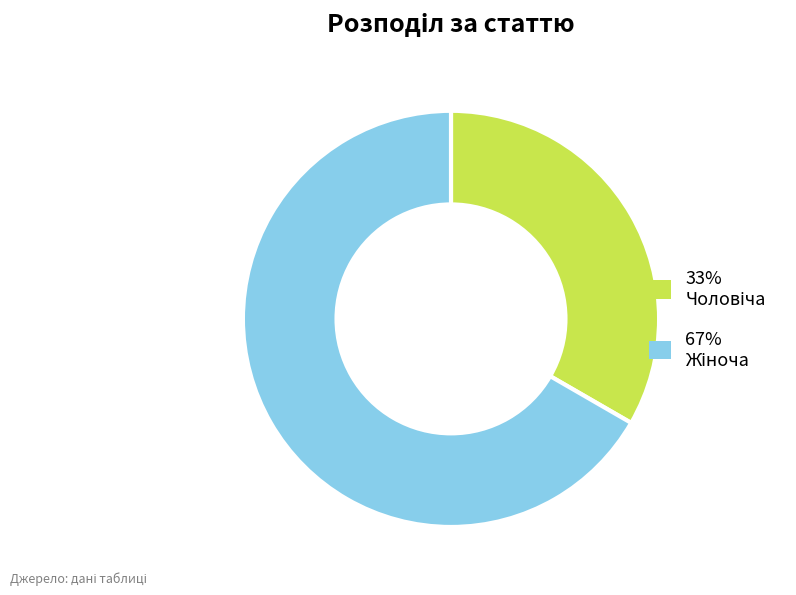

Is there a majority slice in this chart?

Yes